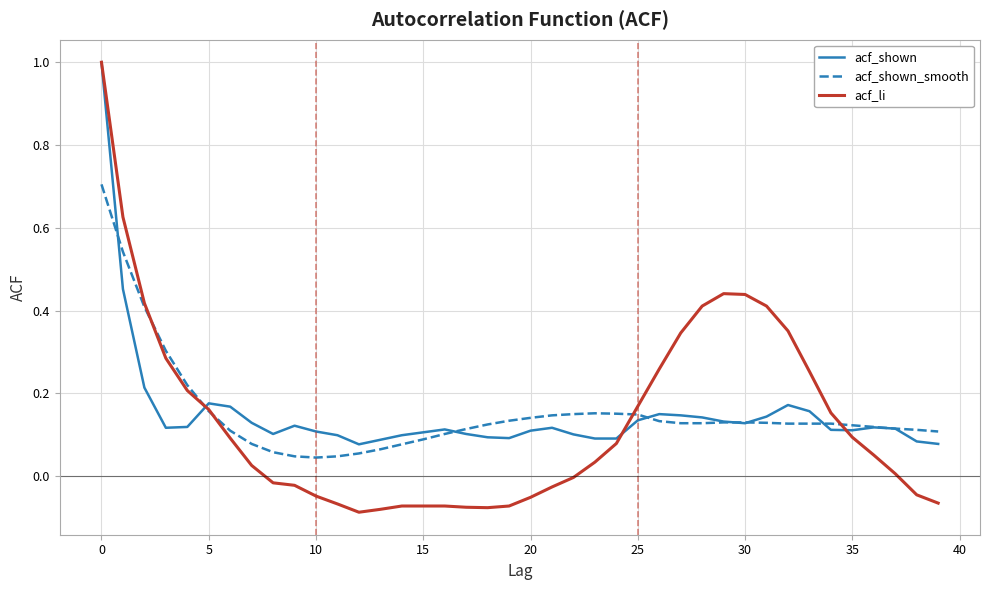

Which series has the largest range (max minus min)?

acf_li